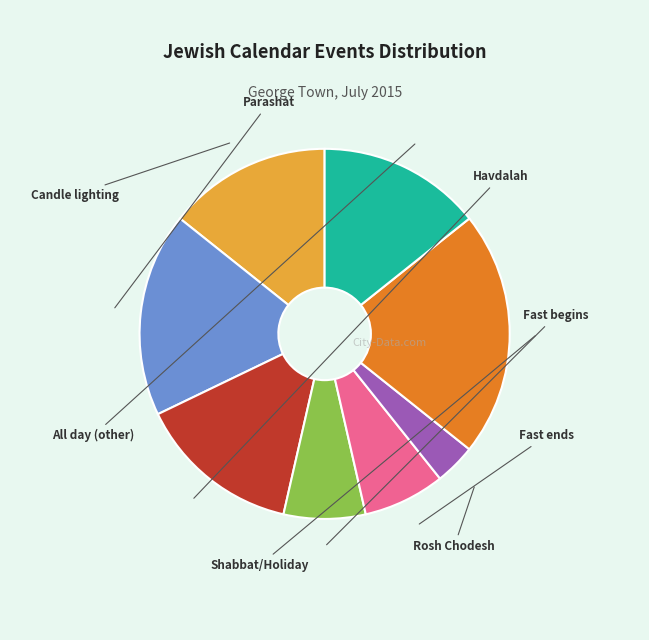

What percentage is NOT represented by Fast ends?

92.9%